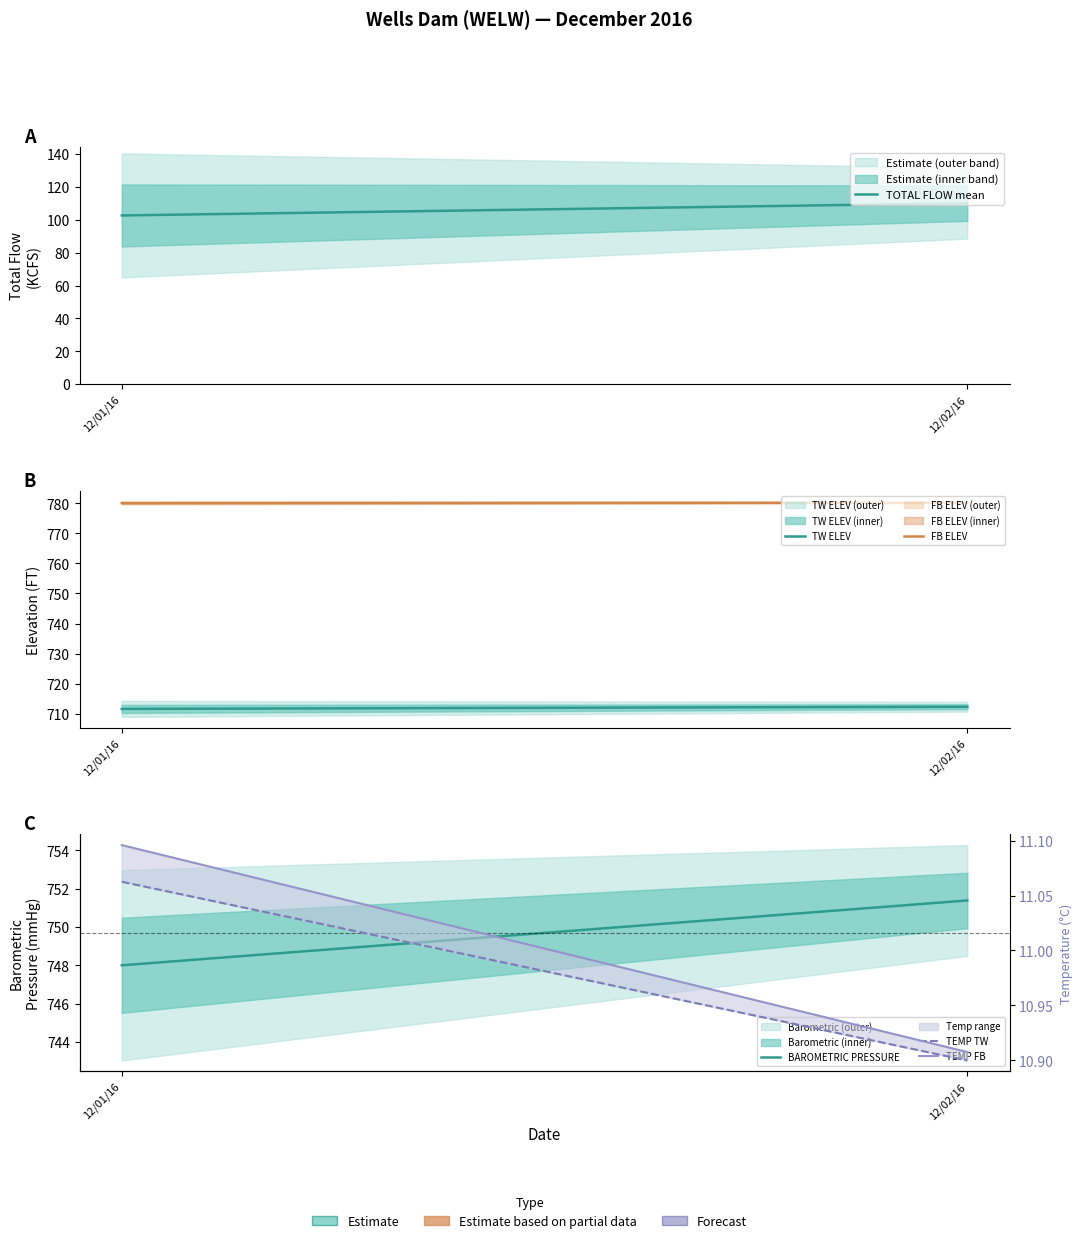

What is the value of the TEMP TW point at the 1st from the left?

11.1